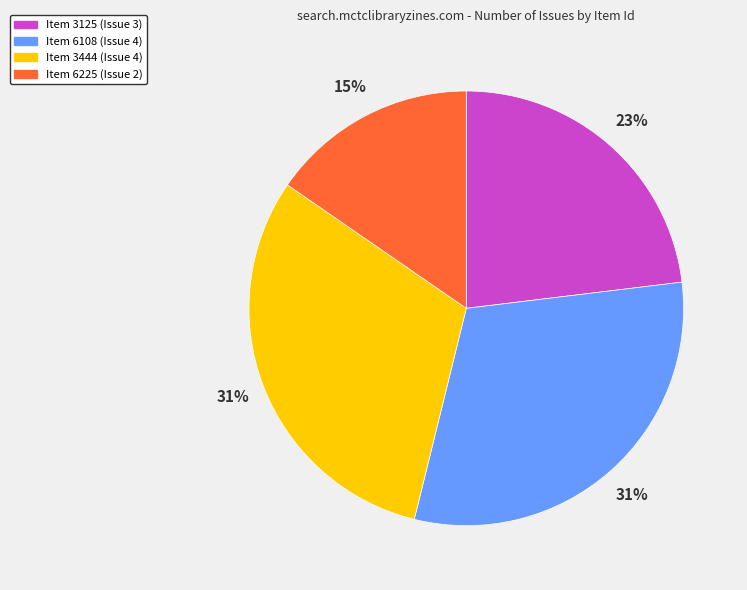

Which has a higher value, Item 3125 (Issue 3) or Item 6225 (Issue 2)?

Item 3125 (Issue 3)